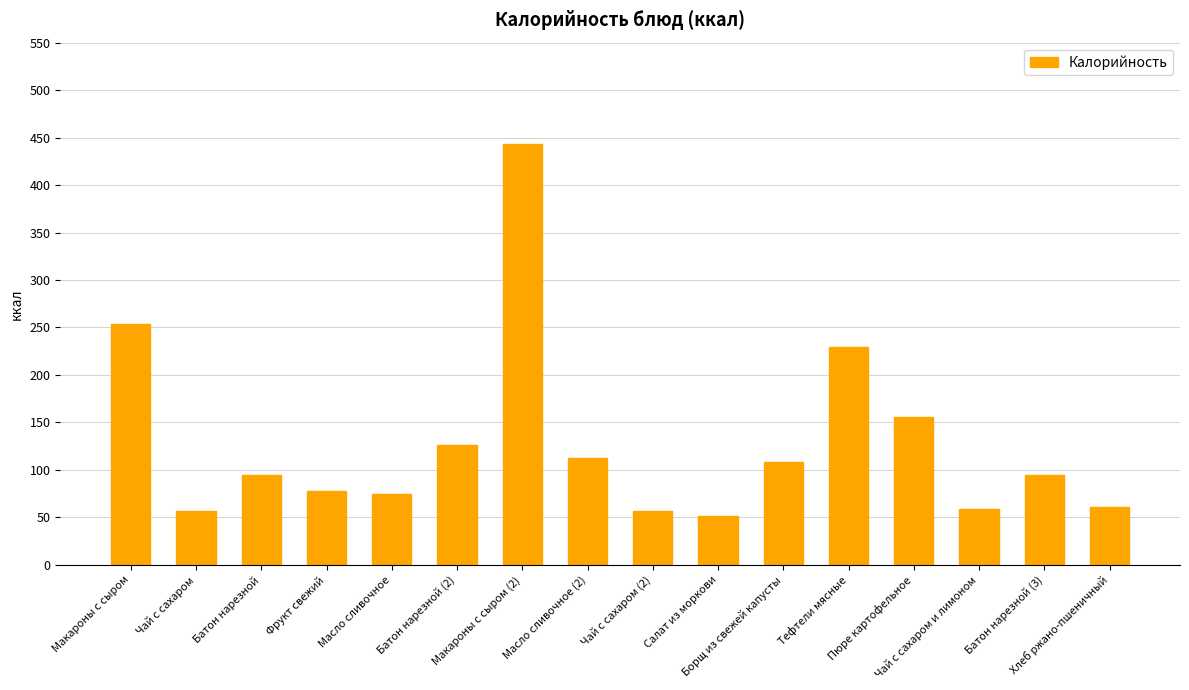

What is the label of the 1st bar from the left?

Макароны с сыром